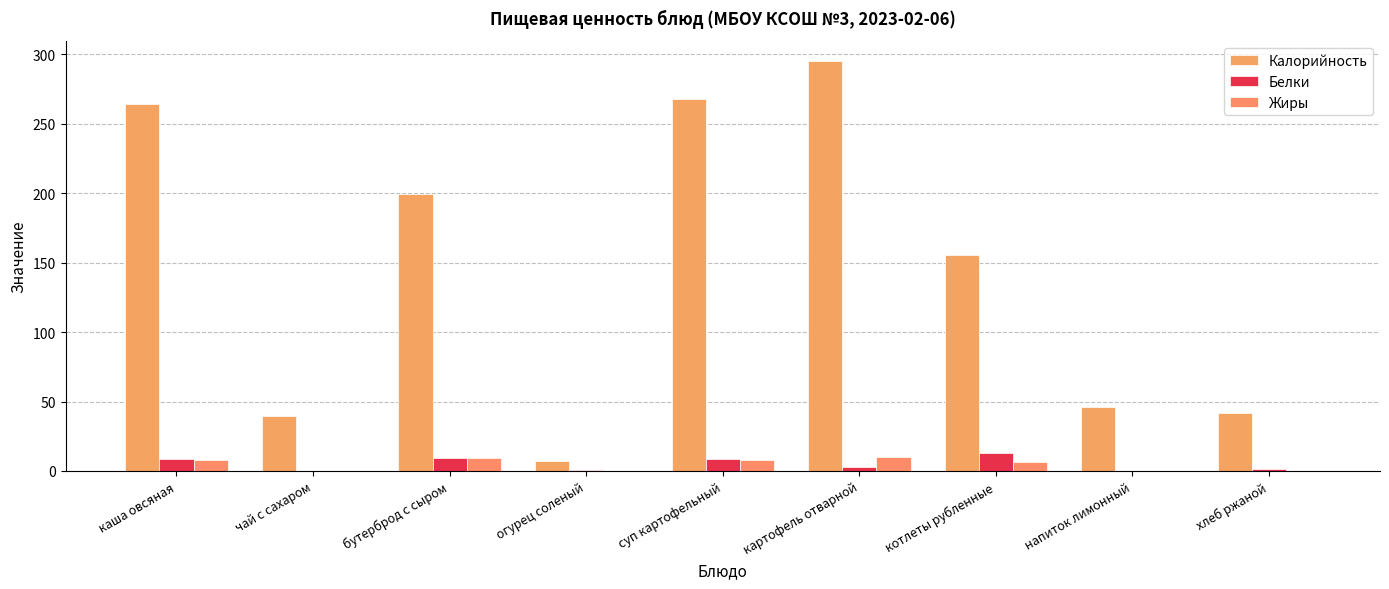

At котлеты рубленные, list the series in order from smallest to largest.

Жиры, Белки, Калорийность